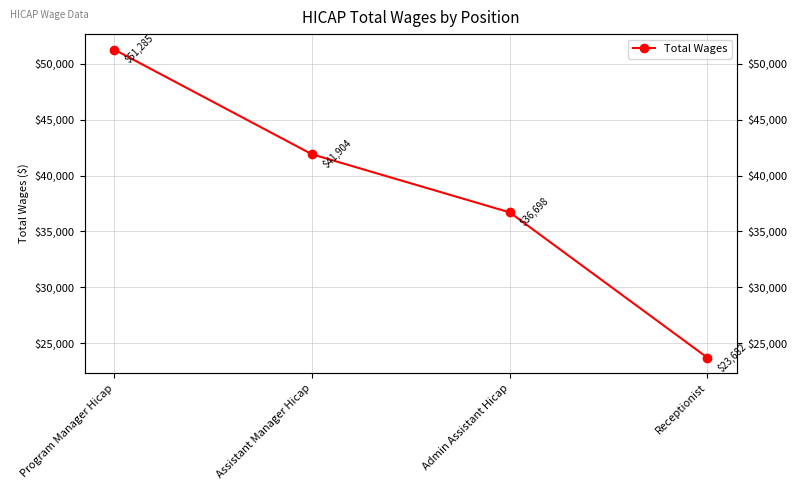

True or false: there are more than 0 points higher than both neighbors.

False